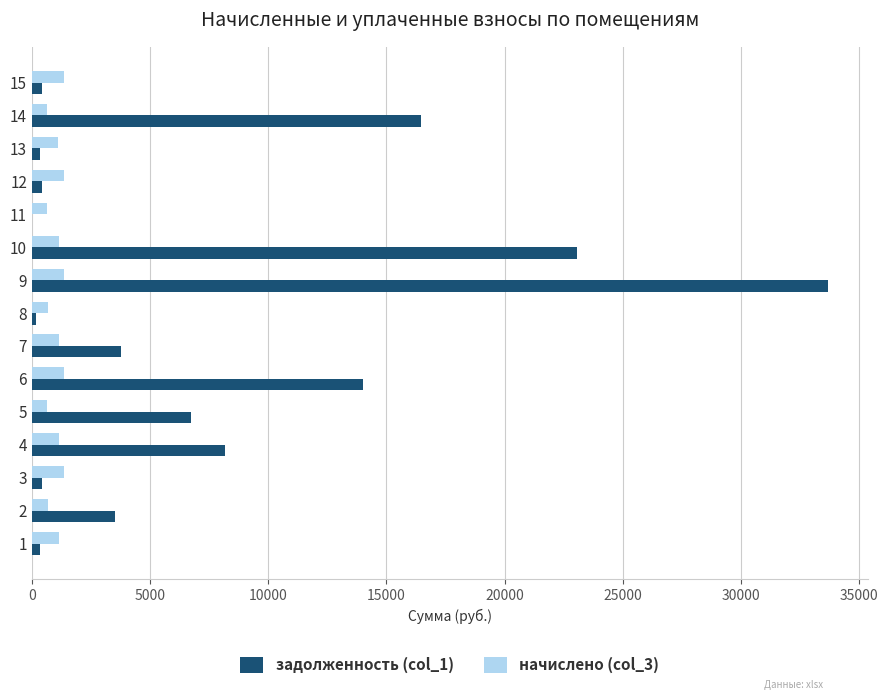

Which series has the largest total across all categories?

задолженность (col_1)